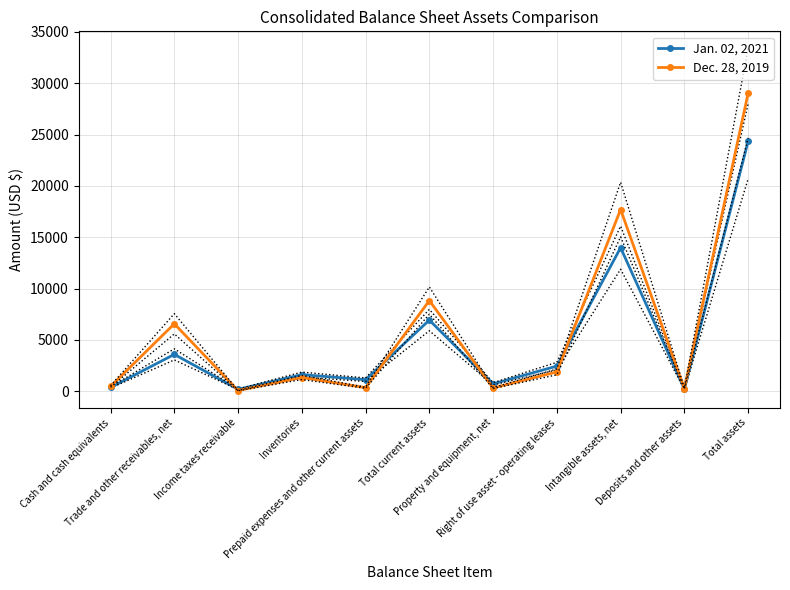

True or false: Dec. 28, 2019 has a value of 324 at Property and equipment, net.

True